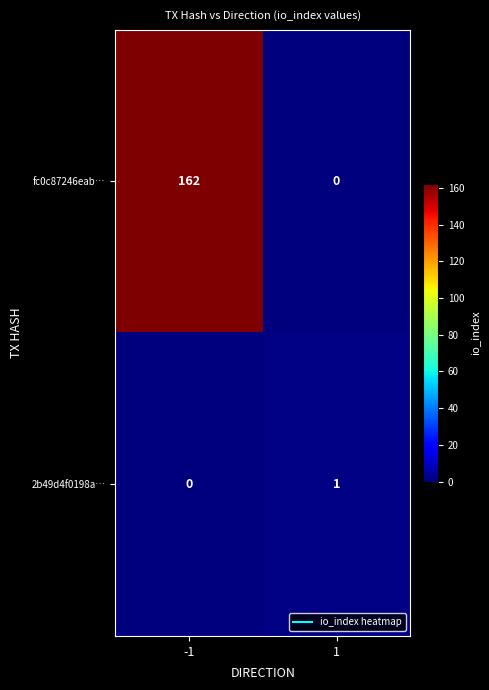

What is the highest value of the fc0c87246eab… series?

162